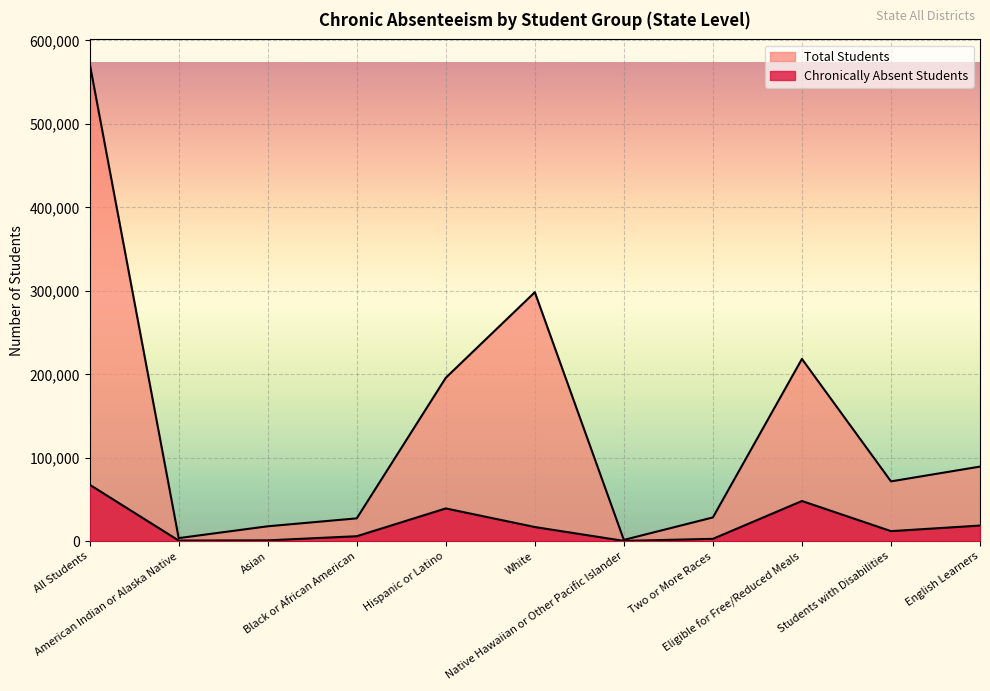

What is the approximate value of Total Students at All Students?

572629